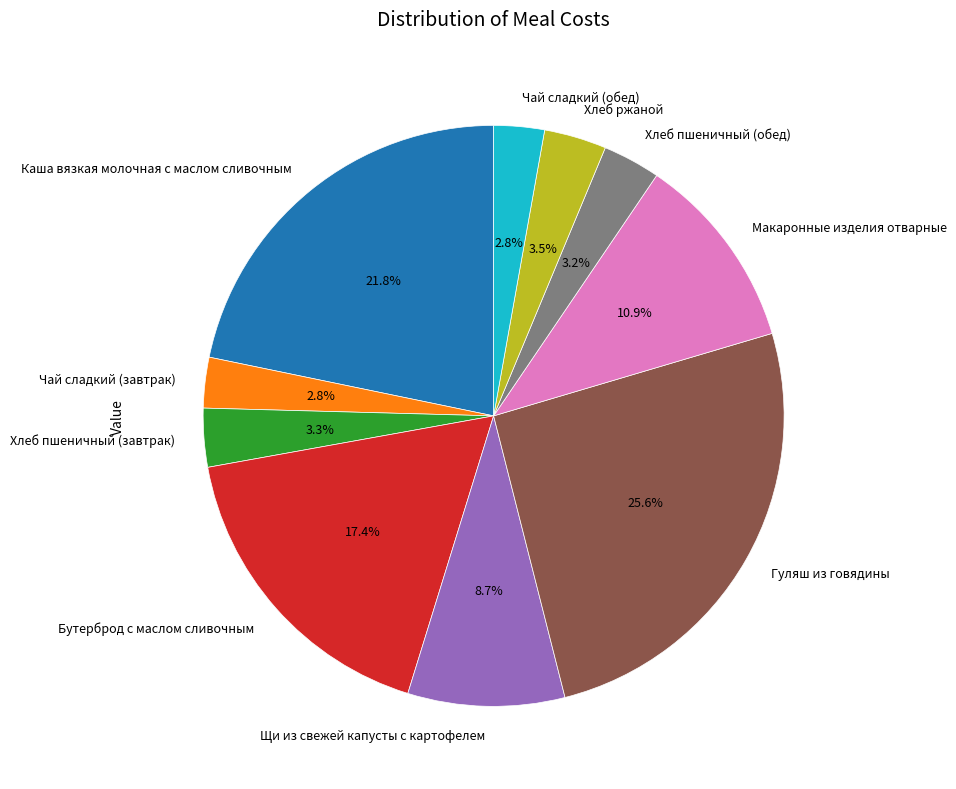

What percentage do Хлеб пшеничный (обед) and Чай сладкий (обед) together represent?

6.0%